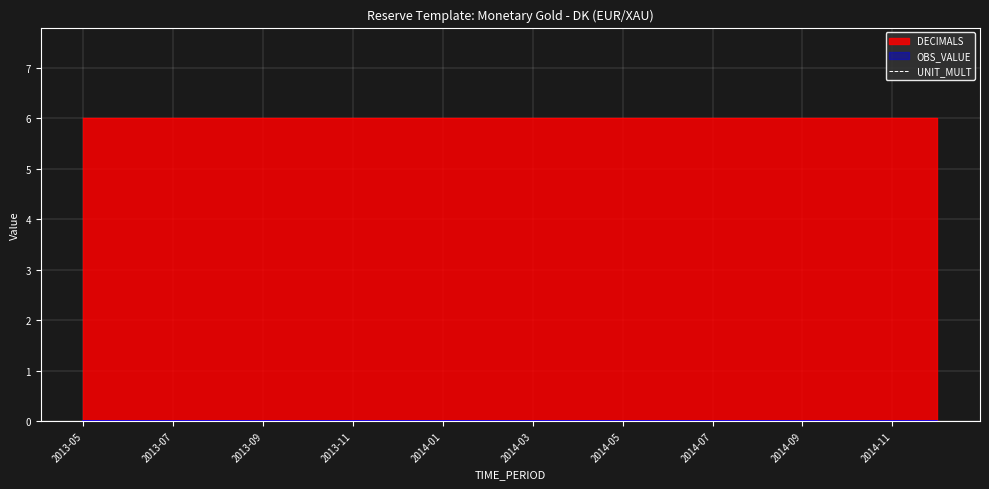

Which category has the highest value in the OBS_VALUE series?

2013-05